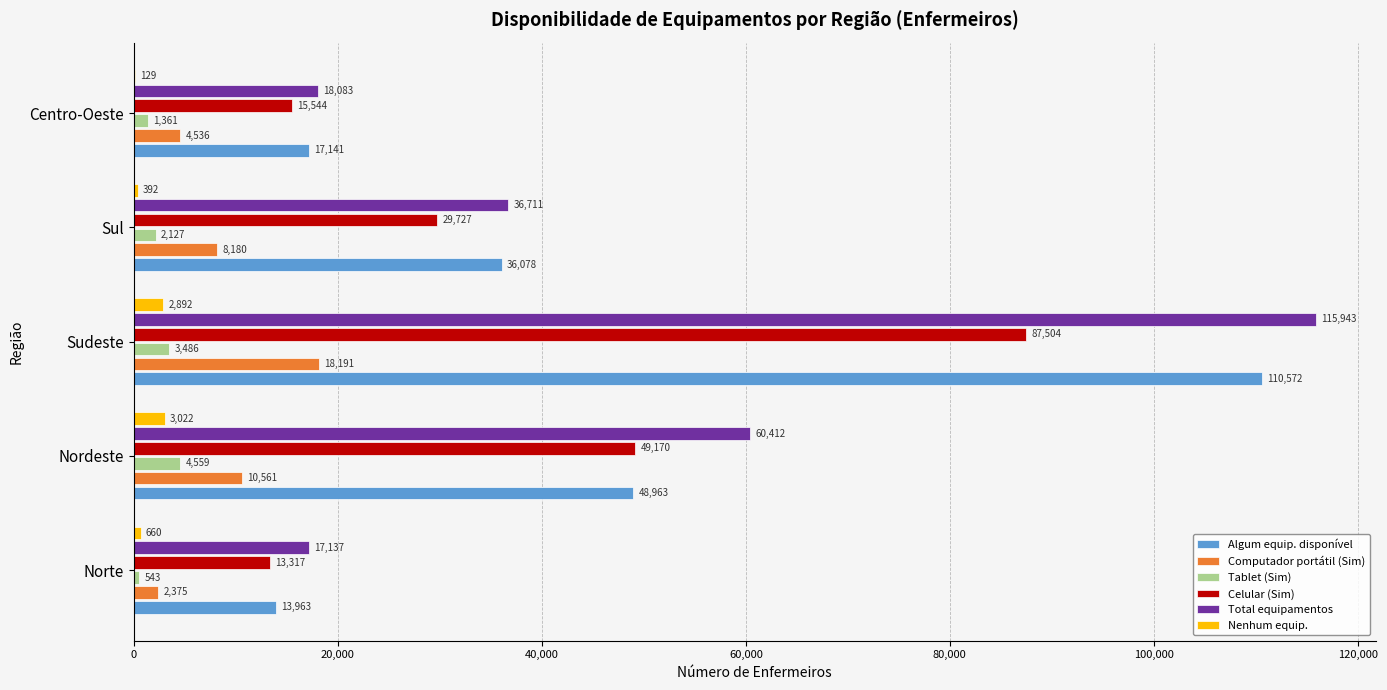

Which series has the largest total across all categories?

Total equipamentos